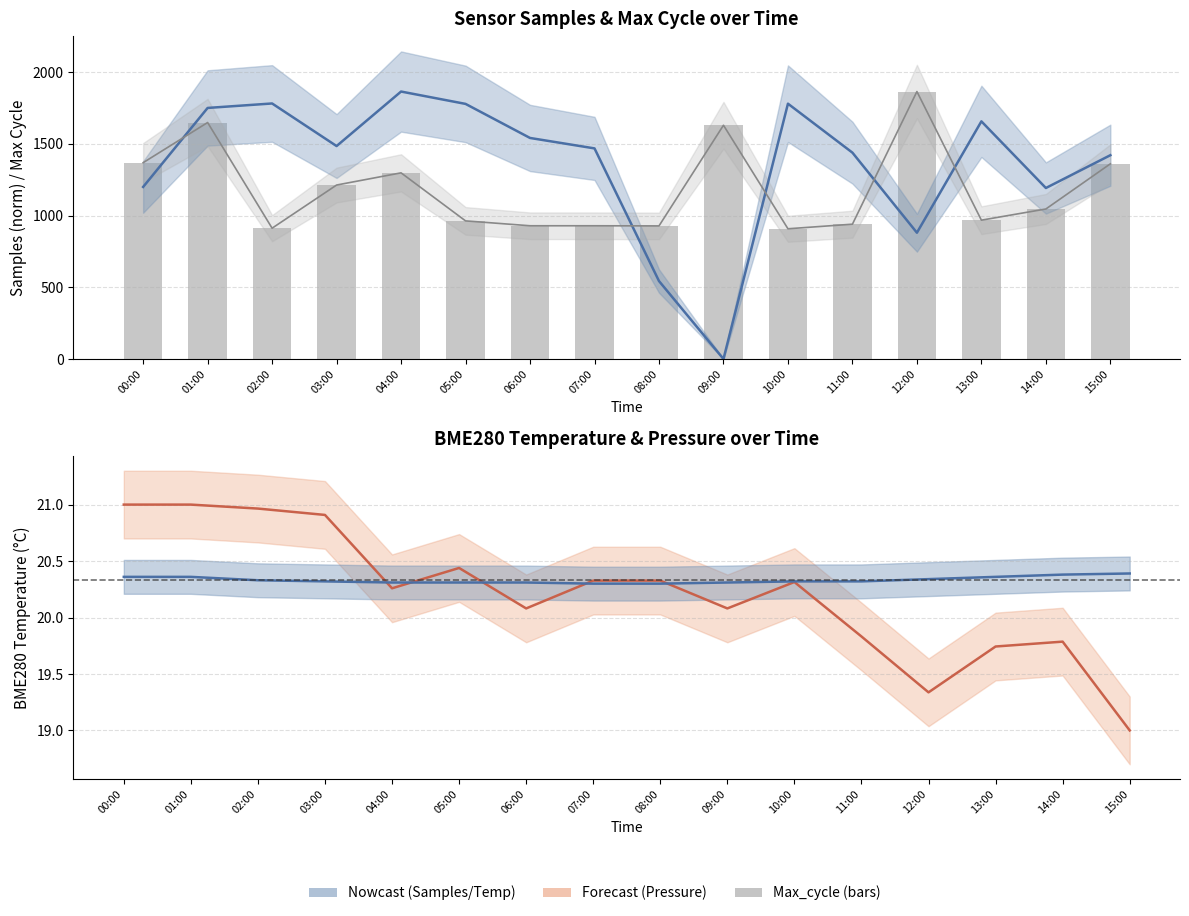

What is the average value of the BME280_temperature series?

20.3